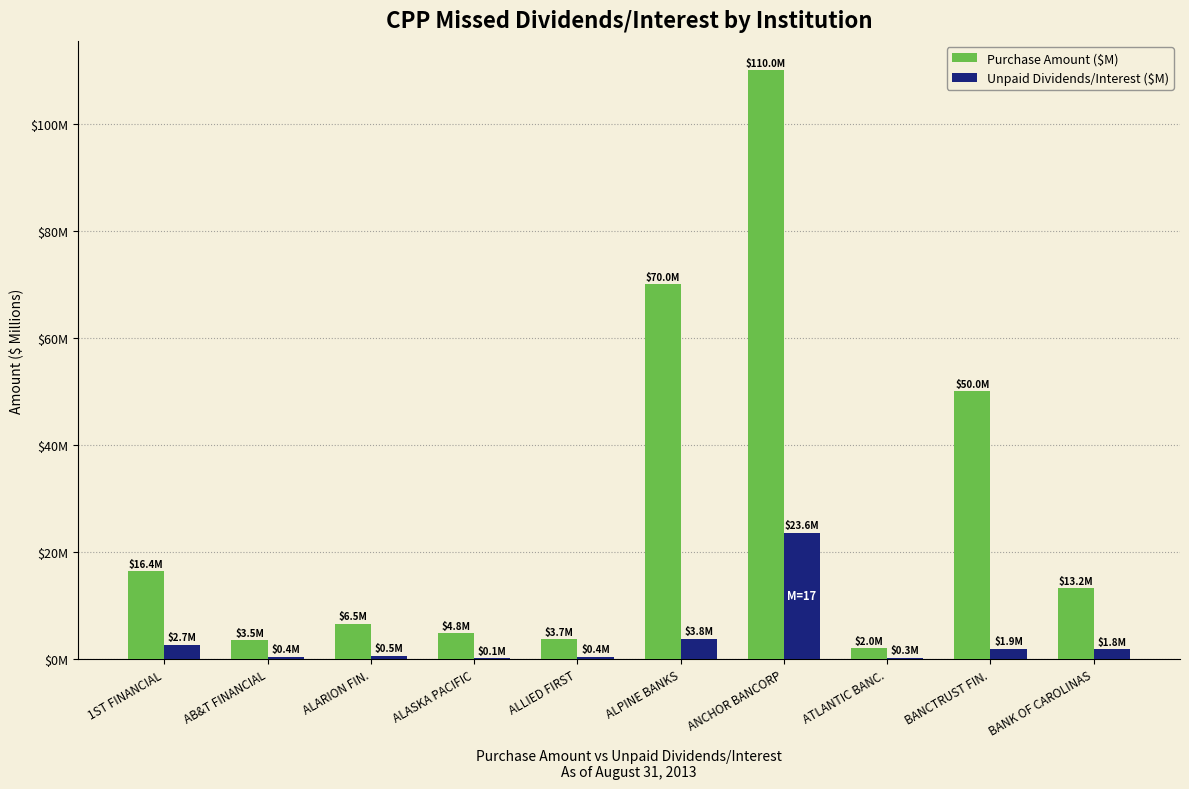

Rank the series by their average value, from lowest to highest.

Unpaid Dividends/Interest ($M), Purchase Amount ($M)